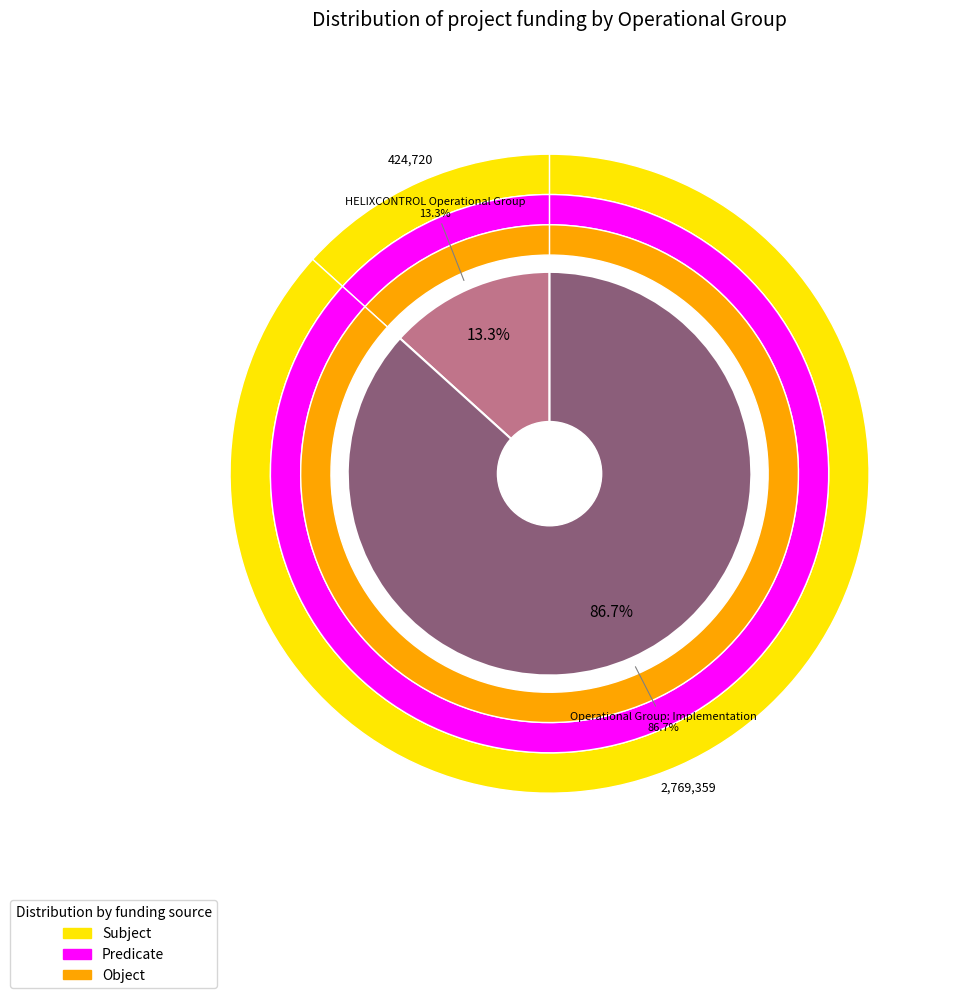

Is it true that Operational Group: Implementation is 78% of the pie?

False